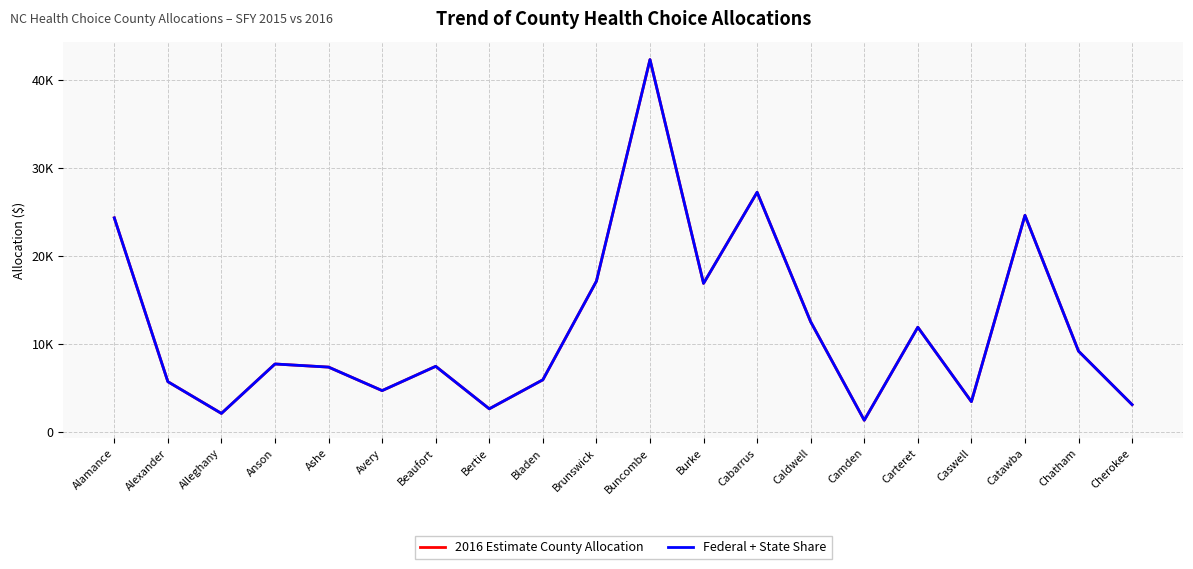

Rank the categories by 2016 Estimate County Allocation value from lowest to highest.

Camden, Alleghany, Bertie, Cherokee, Caswell, Avery, Alexander, Bladen, Ashe, Beaufort, Anson, Chatham, Carteret, Caldwell, Burke, Brunswick, Alamance, Catawba, Cabarrus, Buncombe